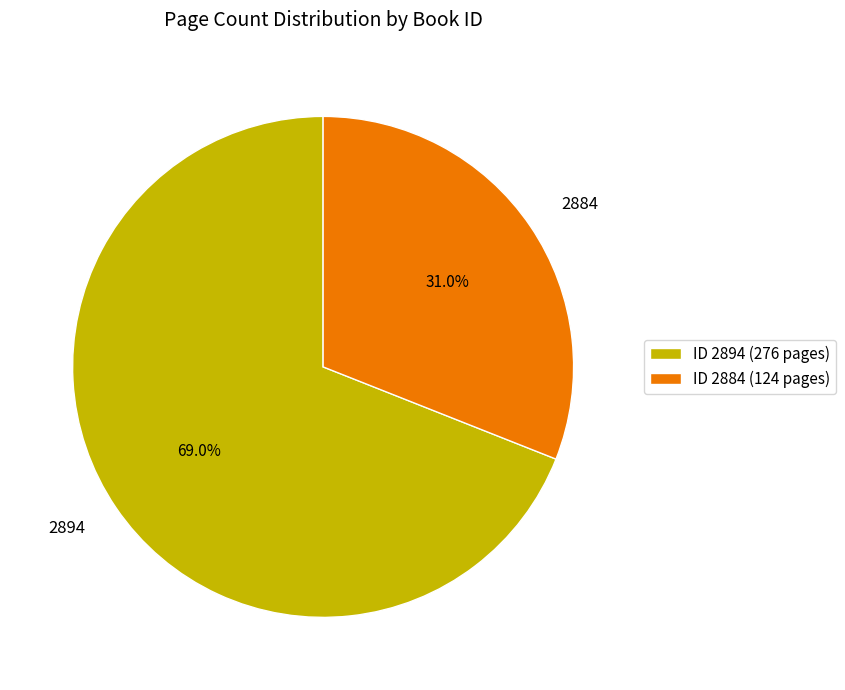

To the nearest percent, what is the difference between the largest and smallest slice percentages?

38%